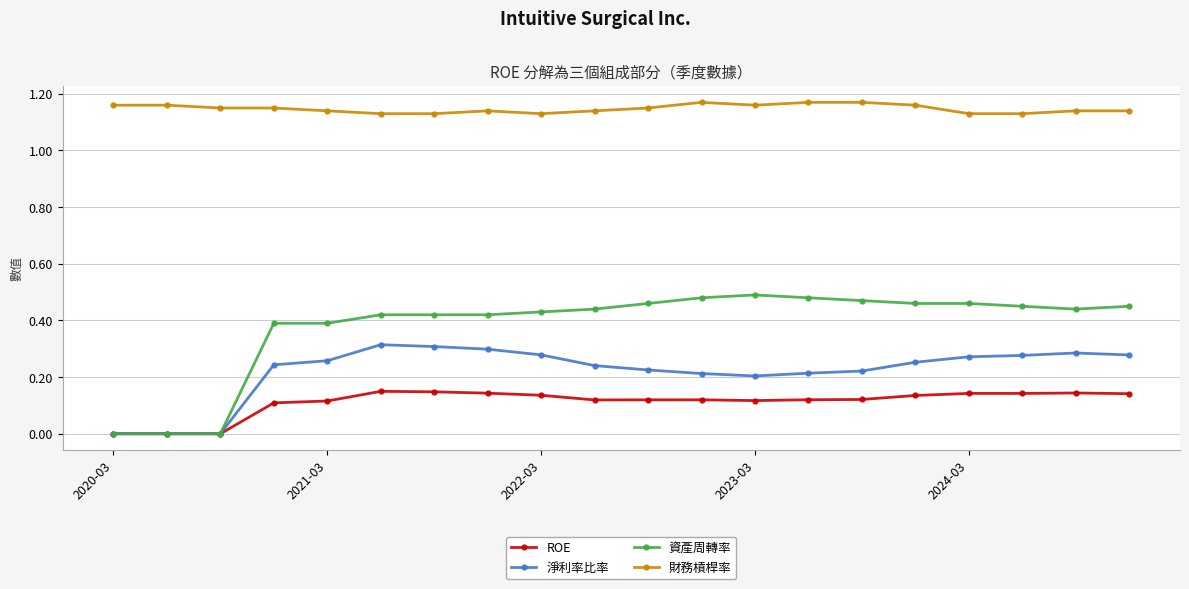

Which series has the largest total across all categories?

財務槓桿率